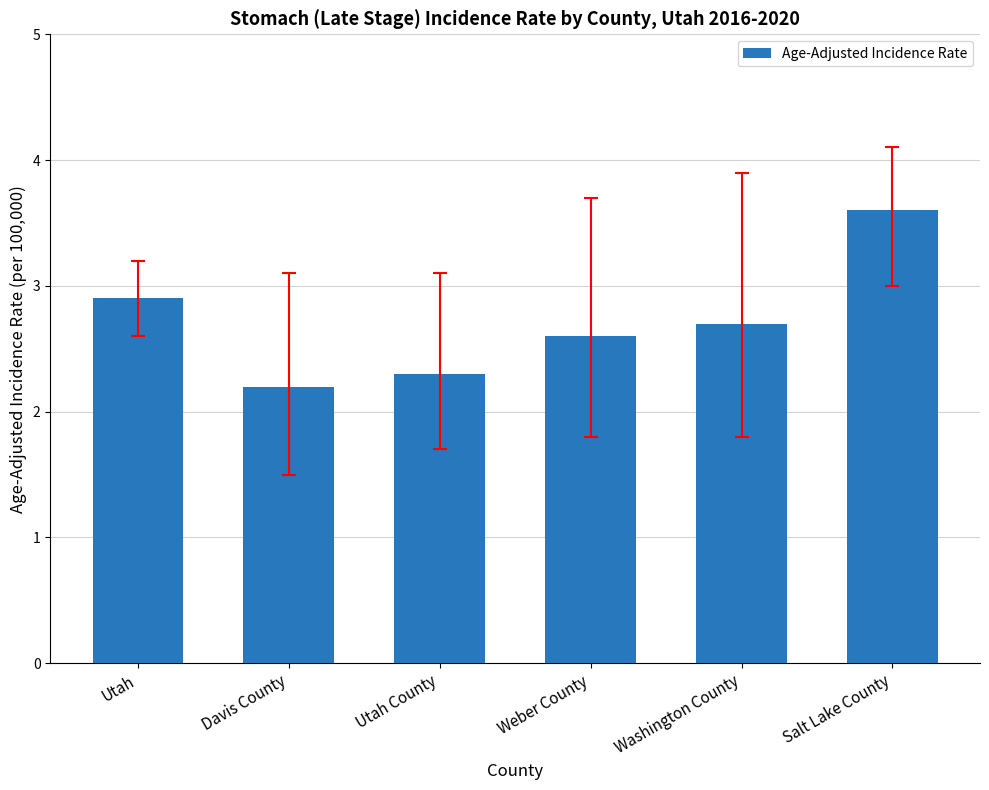

Is it true that the value at Salt Lake County is 3.6?

True